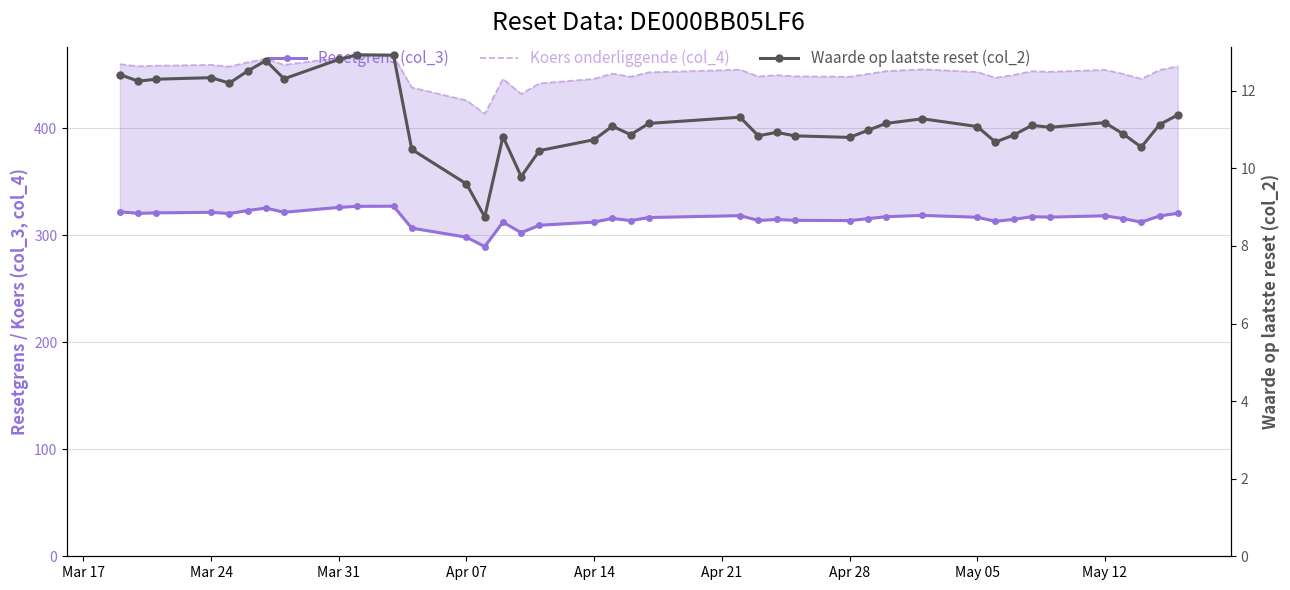

Reading right to left, extract all data points from this chart.

Resetgrens (col_3): 320.4	318.0	312.2	315.5	318.1	316.9	317.3	314.8	312.9	316.7	318.5	317.3	315.4	313.6	313.9	314.7	313.7	318.2	316.5	313.6	315.7	312.2	309.3	302.3	312.2	289.3	298.1	306.6	327.1	327.0	325.9	321.4	325.3	323.0	320.2	321.4	320.8	320.4	321.8
Koers onderliggende (col_4): 457.8	454.2	446.0	450.7	454.4	452.7	453.2	449.7	447.1	452.5	454.9	453.2	450.6	448.0	448.4	449.5	448.2	454.6	452.1	448.0	451.0	446.0	441.8	431.9	446.0	413.3	425.9	438.0	467.2	467.1	465.6	459.1	464.7	461.4	457.4	459.1	458.3	457.8	459.8
Waarde op laatste reset (col_2): 11.4	11.1	10.6	10.9	11.2	11.1	11.1	10.9	10.7	11.1	11.3	11.2	11.0	10.8	10.8	10.9	10.8	11.3	11.2	10.9	11.1	10.7	10.5	9.8	10.8	8.8	9.6	10.5	12.9	12.9	12.8	12.3	12.8	12.5	12.2	12.3	12.3	12.2	12.4